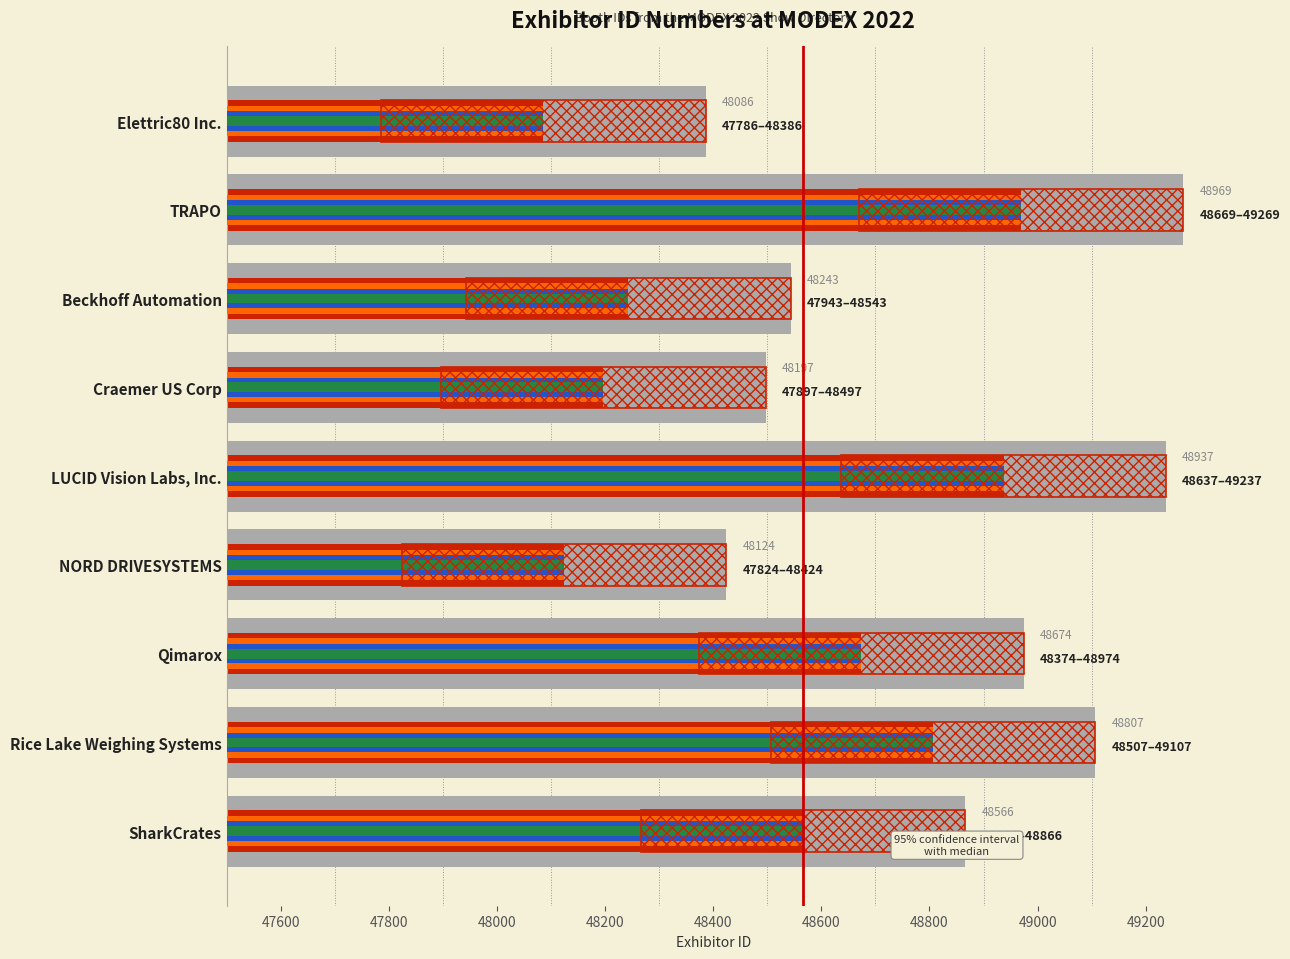

Rank the categories by value from lowest to highest.

Elettric80 Inc., NORD DRIVESYSTEMS, Craemer US Corp, Beckhoff Automation, SharkCrates, Qimarox, Rice Lake Weighing Systems, LUCID Vision Labs, Inc., TRAPO